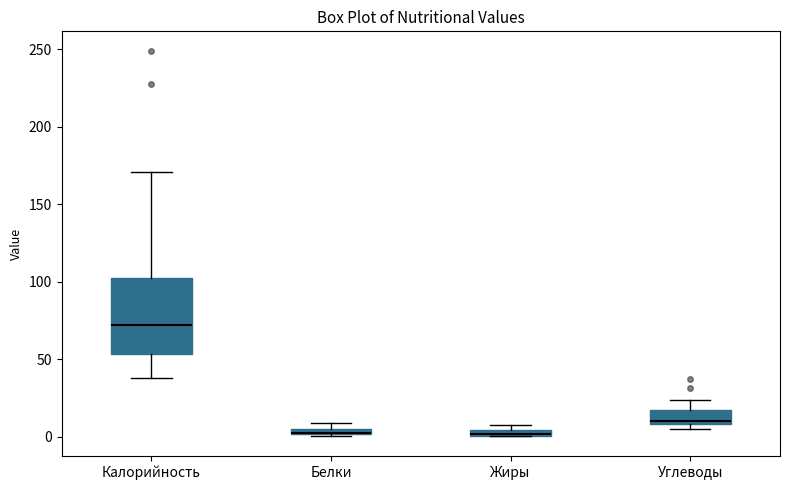

Where is the lower edge of the box for Жиры on the y-axis? The values are not printed on the chart, so give them approximately, as read against the axis.

0